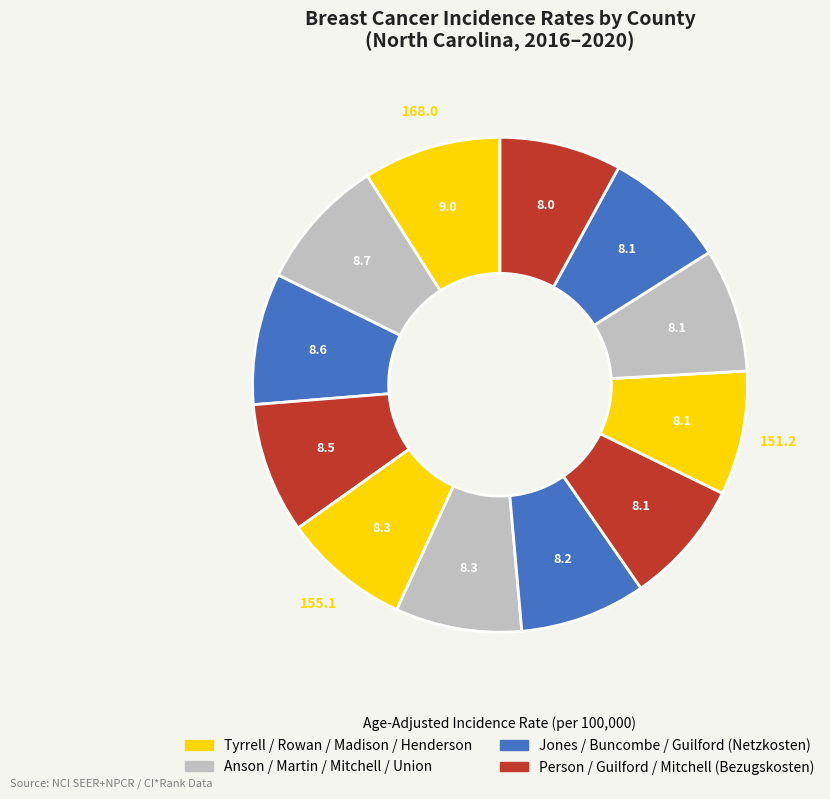

How many segments does this pie chart have?

12